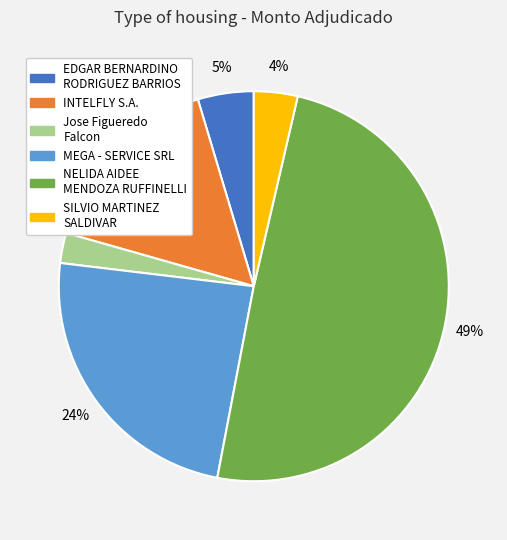

What is the ratio of the value at INTELFLY S.A. to the value at NELIDA AIDEE MENDOZA RUFFINELLI?

0.3